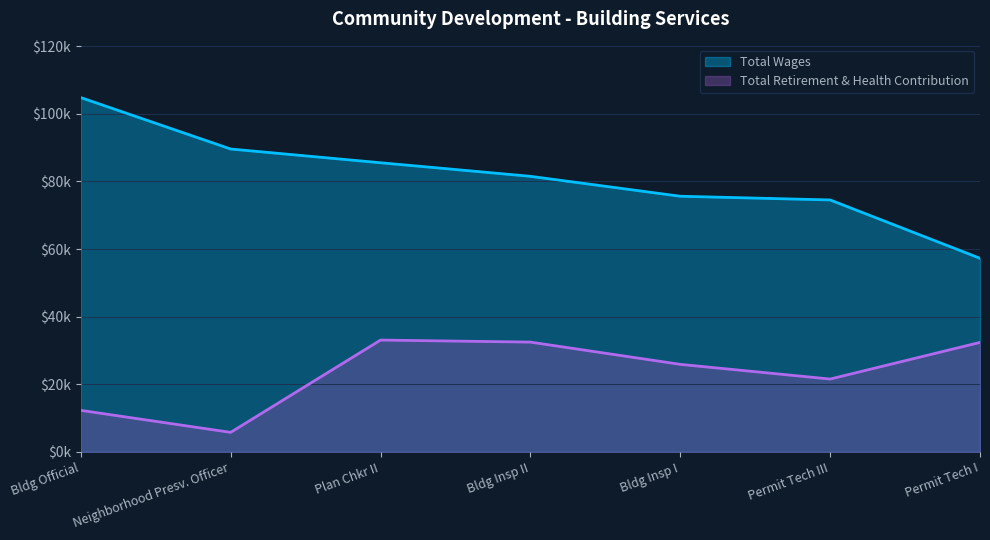

List the series in order of their overall mean, lowest first.

Total Retirement & Health Contribution, Total Wages